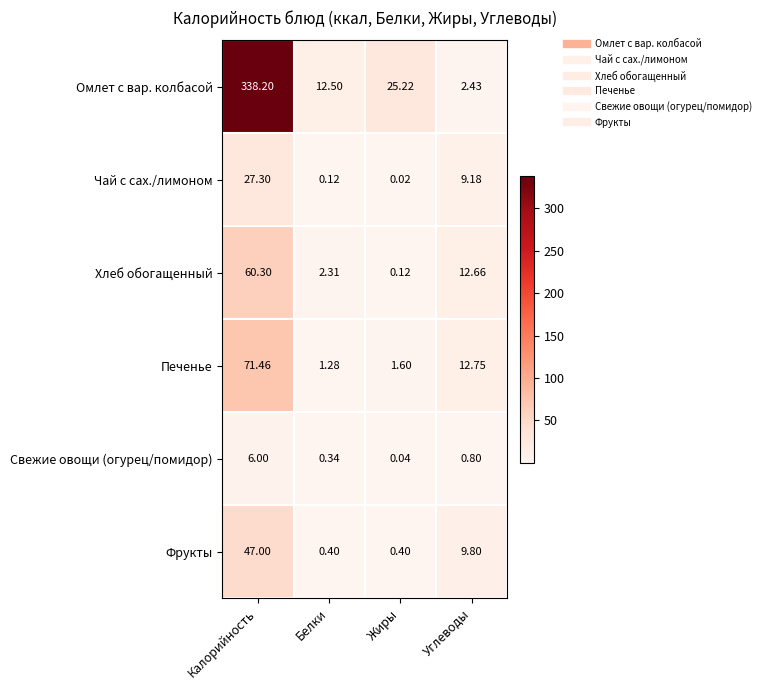

At which label does Омлет с вар. колбасой reach its peak?

Калорийность